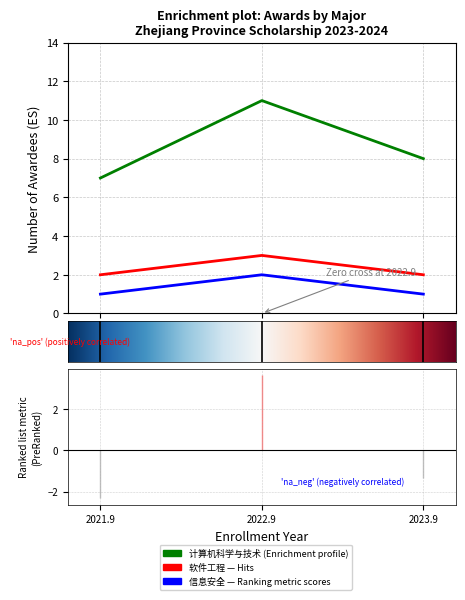

The 信息安全 series shows 1 at 2023.9. True or false?

True